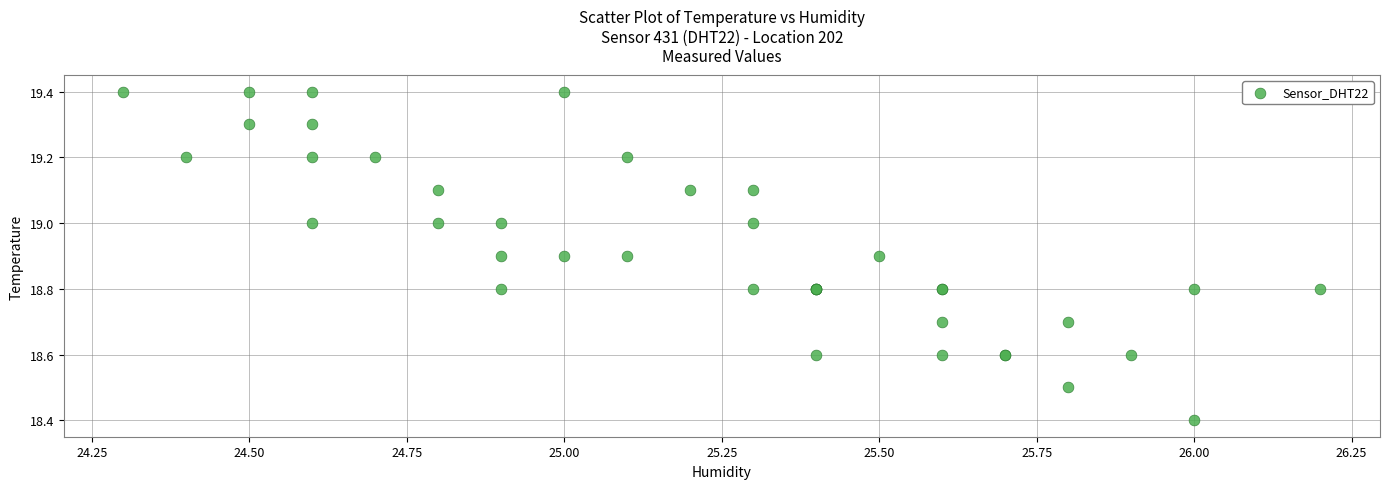

What Y value in the scatter plot is closest to 18?

18.4